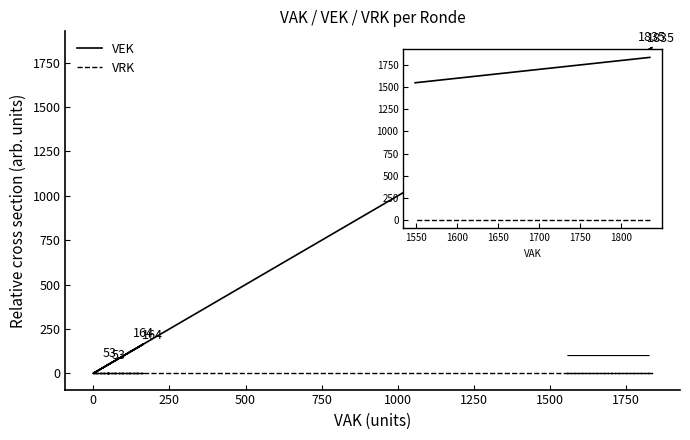

Rank the series by their maximum value, from highest to lowest.

VEK, VRK